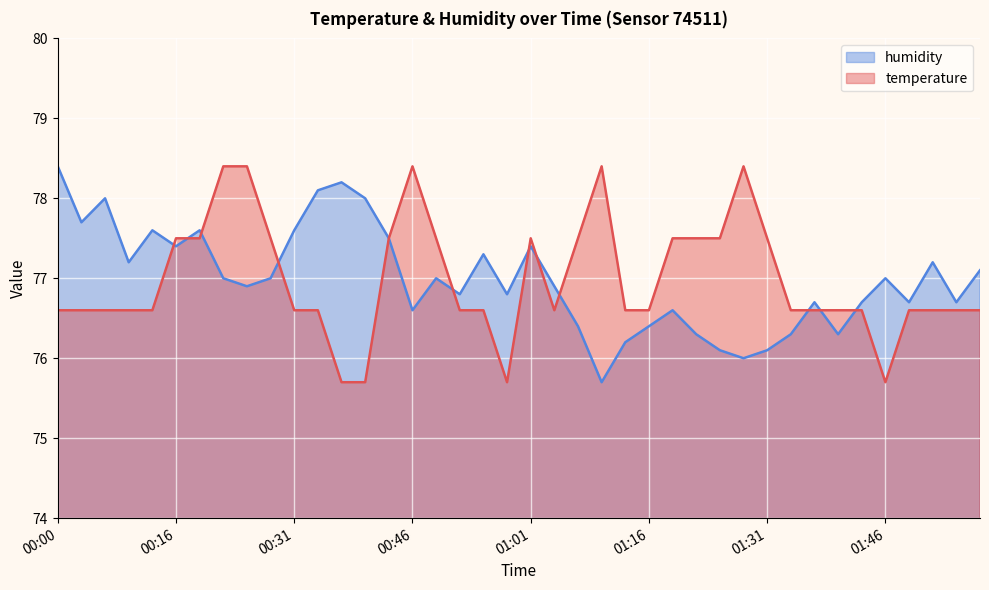

What is the sum of all humidity values?

3079.5